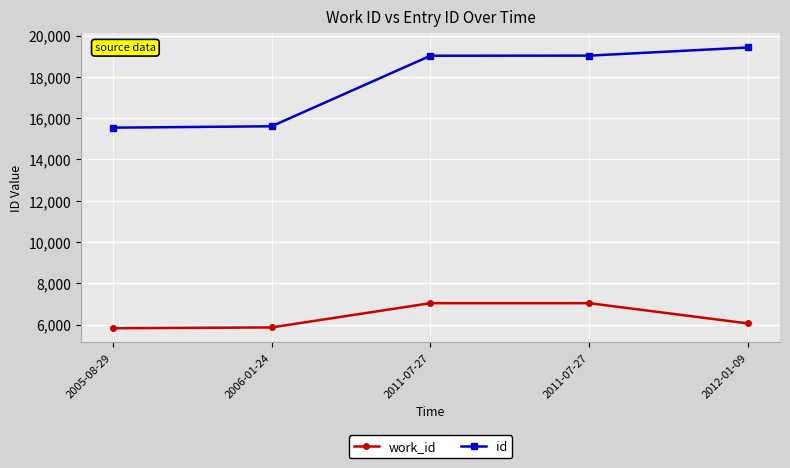

Between 2005-08-29 and 2011-07-27, which series saw the biggest shift?

id